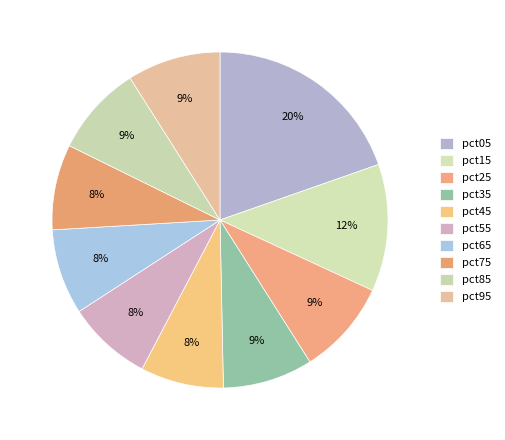

What portion of the pie excludes pct25?

90.9%